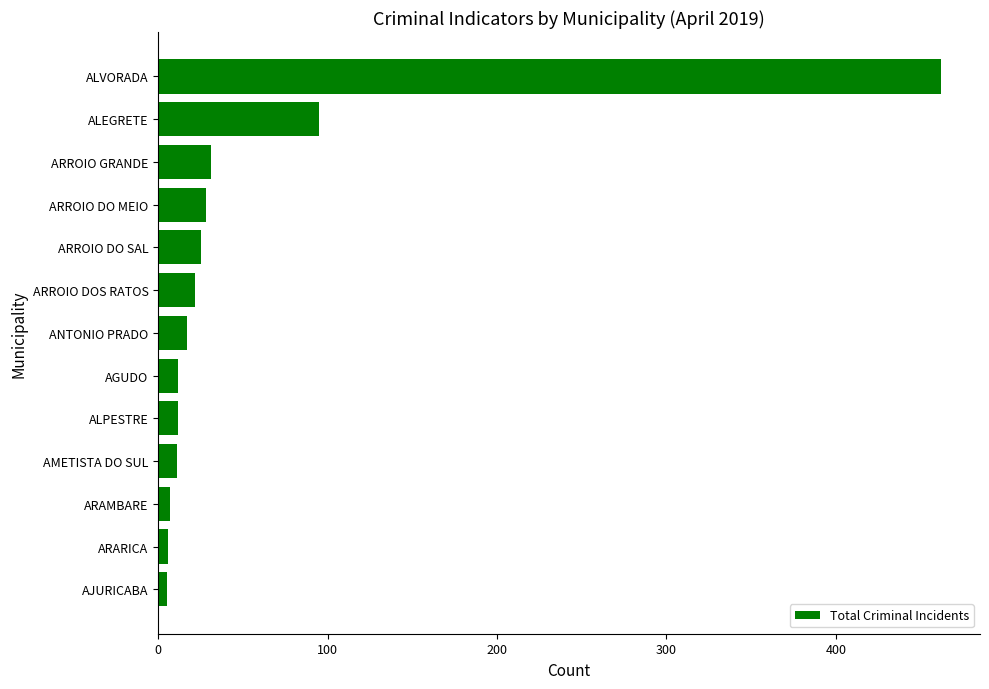

What is the change in value from ARROIO DOS RATOS to ALEGRETE?

+73